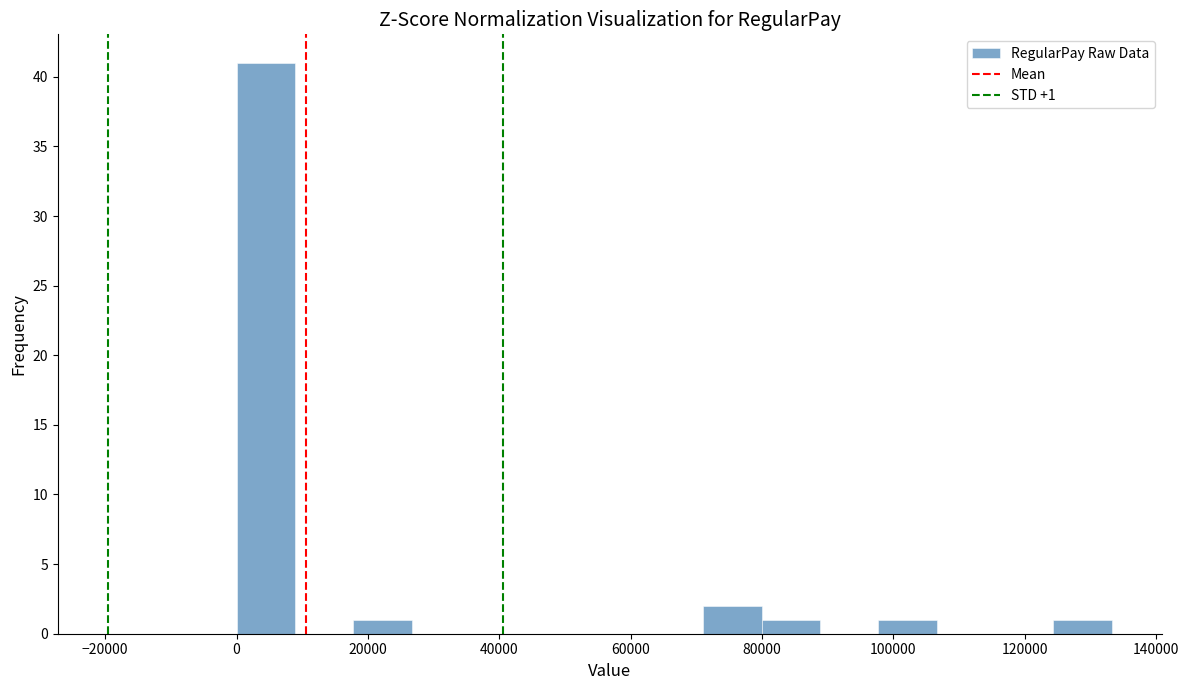

Which range on the x-axis has the tallest bar?

0 to 8000